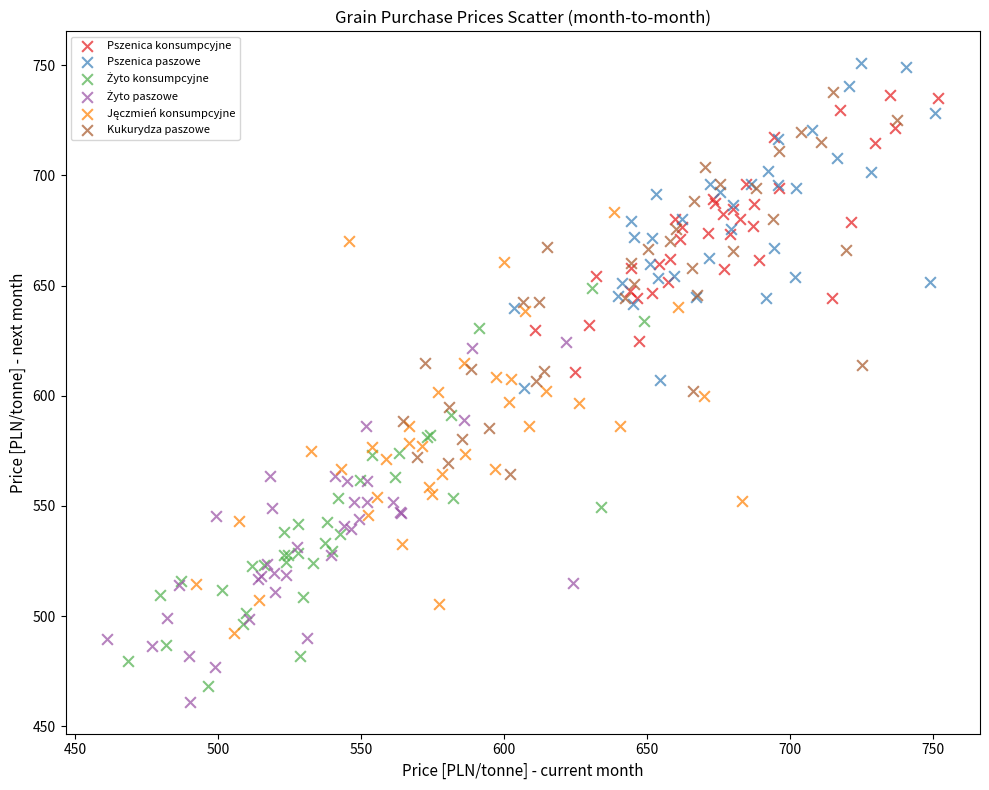

Which series reaches the maximum Y coordinate?

Pszenica paszowe